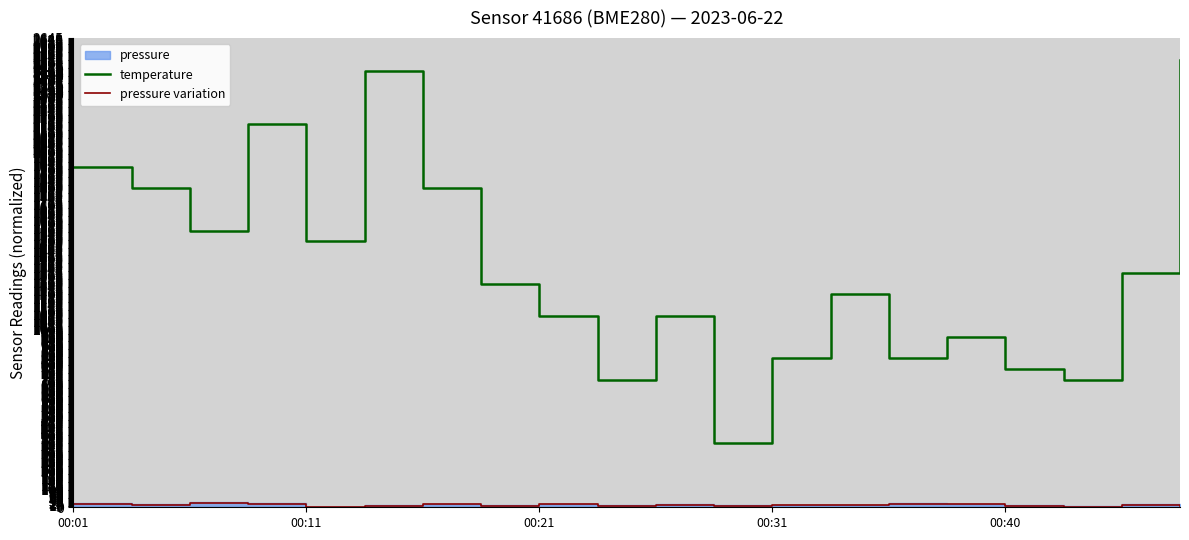

What is the value of the temperature point at the 1st from the left?

1920.0